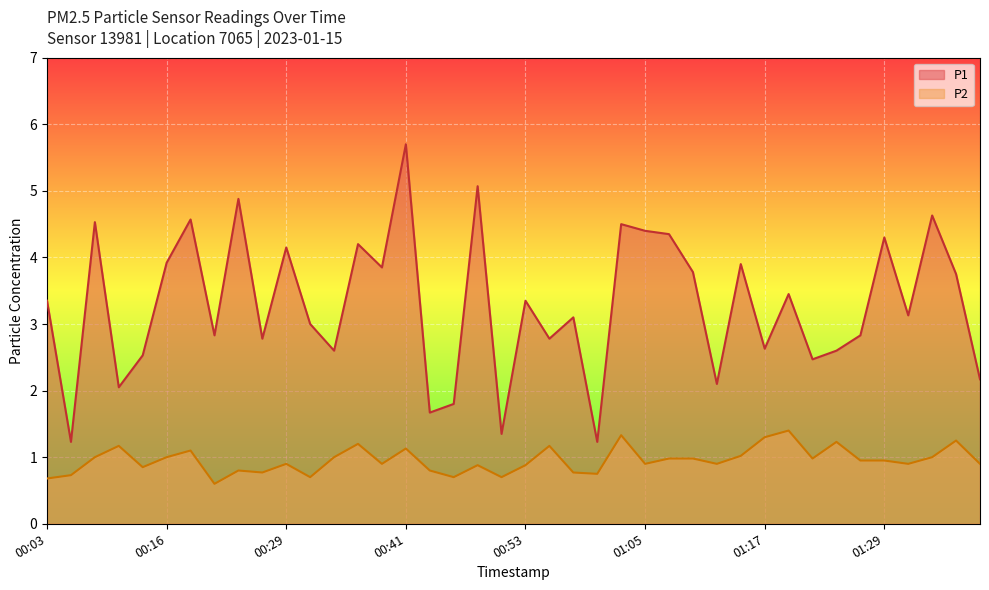

What is the label of the 11th point from the left?

00:29